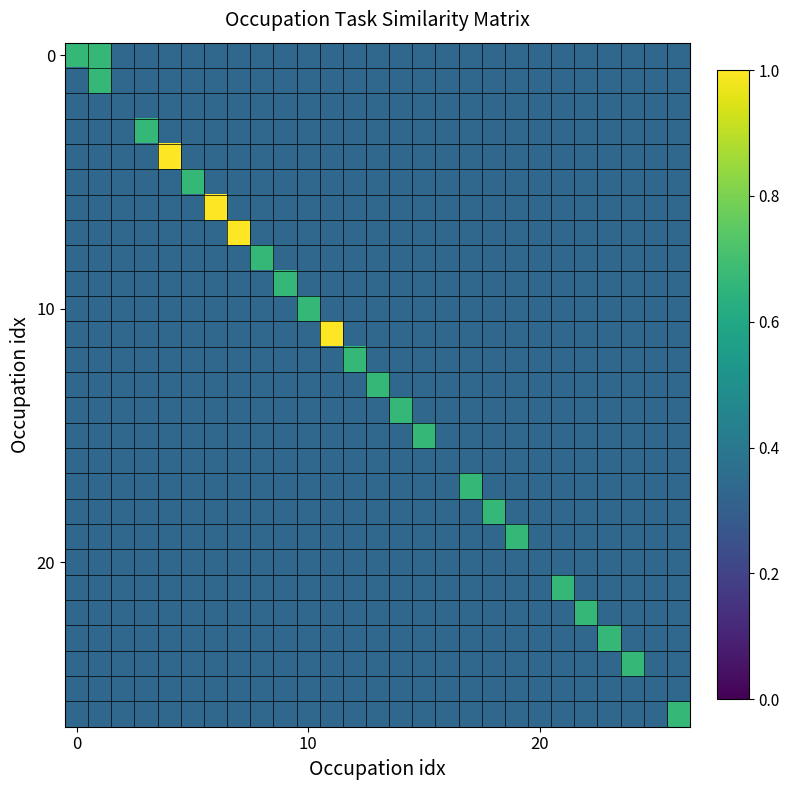

At how many categories does at least one series exceed 0?

27